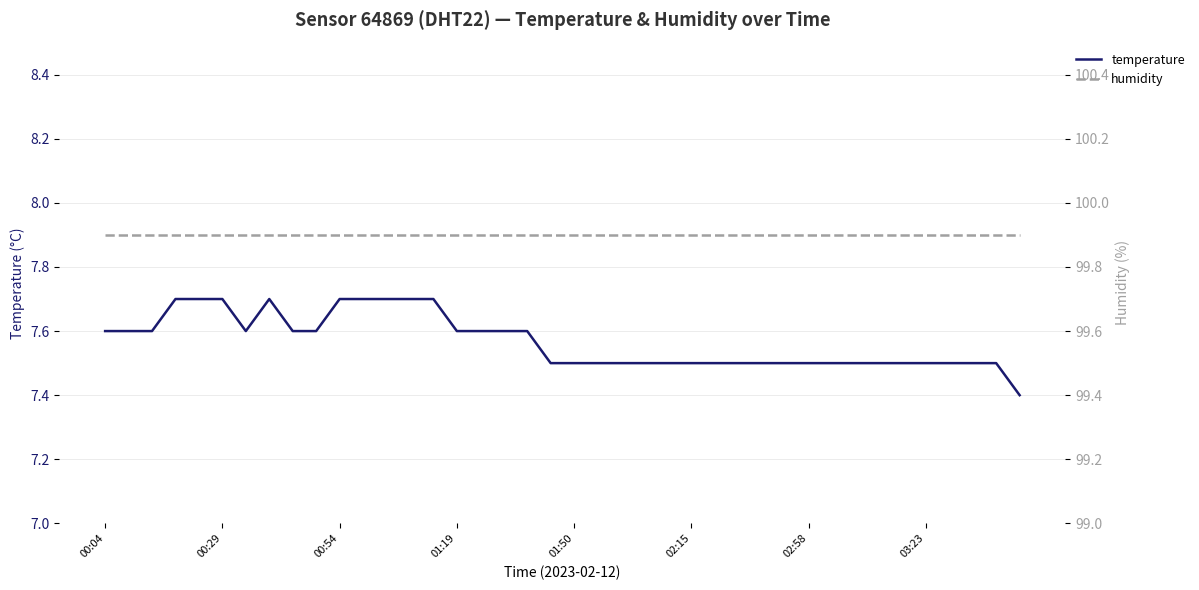

Reading right to left, extract all data points from this chart.

temperature: 7.4	7.5	7.5	7.5	7.5	7.5	7.5	7.5	7.5	7.5	7.5	7.5	7.5	7.5	7.5	7.5	7.5	7.5	7.5	7.5	7.5	7.6	7.6	7.6	7.6	7.7	7.7	7.7	7.7	7.7	7.6	7.6	7.7	7.6	7.7	7.7	7.7	7.6	7.6	7.6
humidity: 99.9	99.9	99.9	99.9	99.9	99.9	99.9	99.9	99.9	99.9	99.9	99.9	99.9	99.9	99.9	99.9	99.9	99.9	99.9	99.9	99.9	99.9	99.9	99.9	99.9	99.9	99.9	99.9	99.9	99.9	99.9	99.9	99.9	99.9	99.9	99.9	99.9	99.9	99.9	99.9